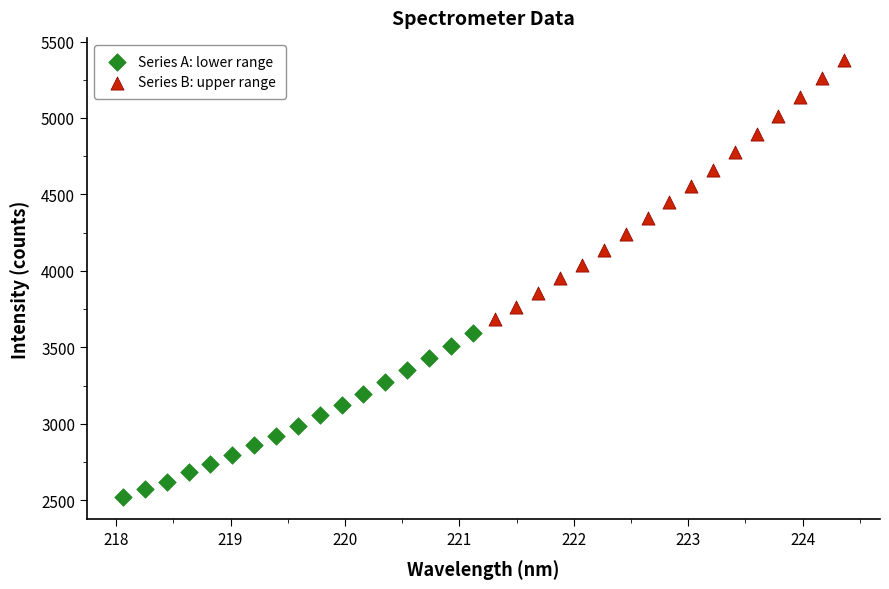

Which series reaches the minimum Y coordinate?

Series A: lower range